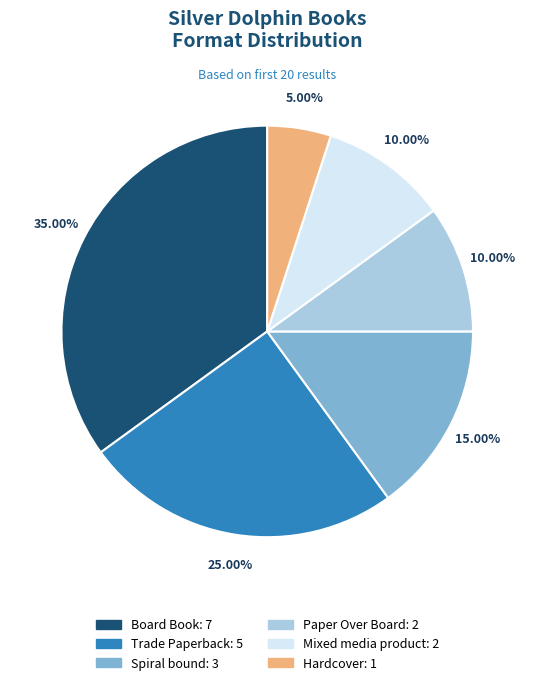

Between Spiral bound and Mixed media product, which is larger?

Spiral bound